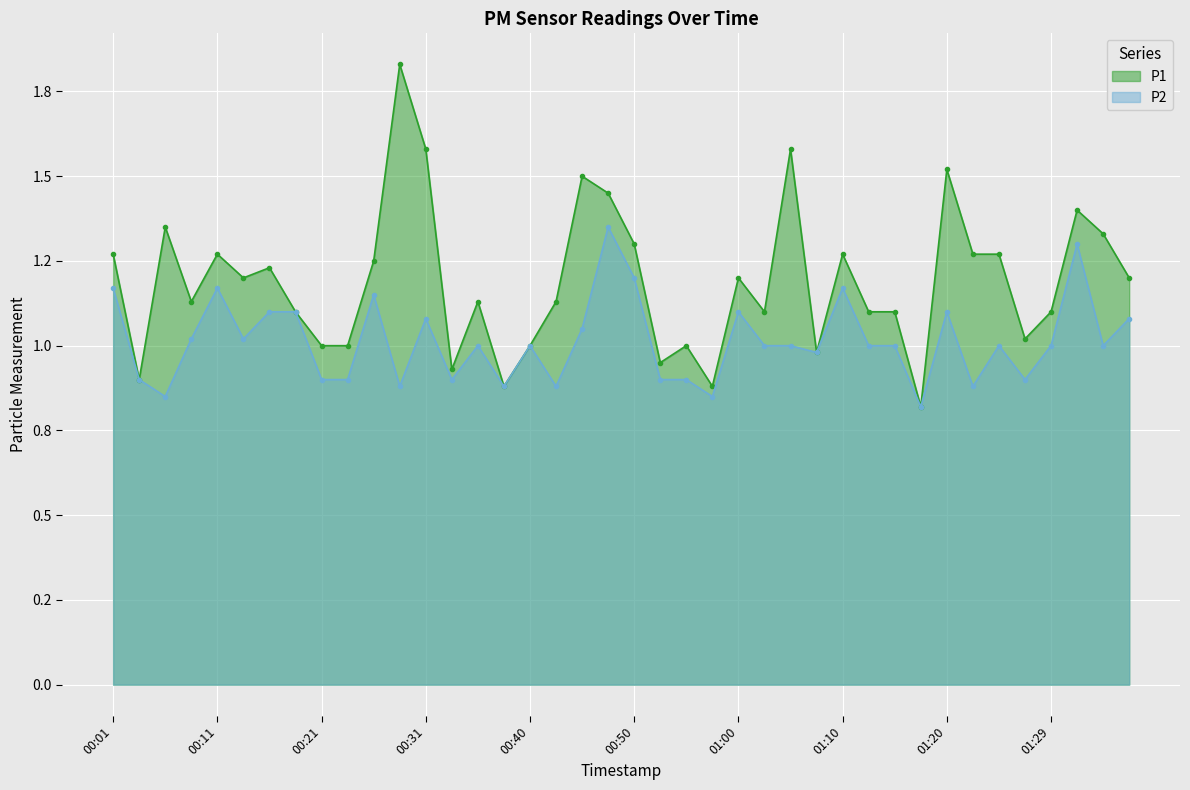

Where is P1 nearest to the value 1?

00:21